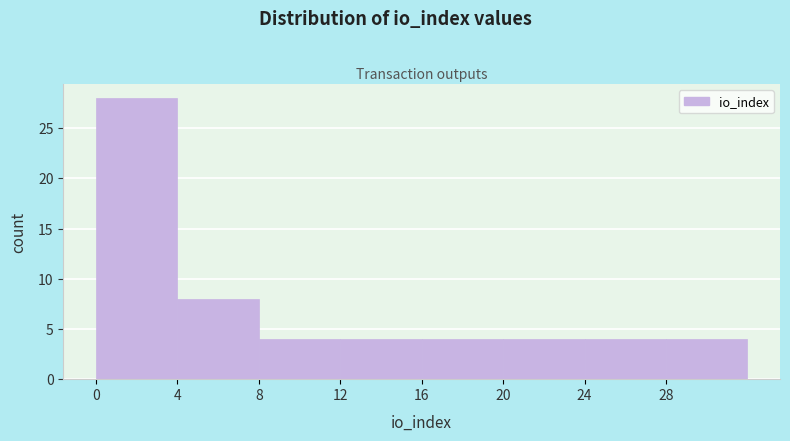

Reading left to right, transcribe this chart: for each bar, give the range it covers on the x-axis and its height. The values are not printed on the chart, so give them approximately, as read against the axis.

0 to 4: 28
4 to 8: 8
8 to 12: 4
12 to 16: 4
16 to 20: 4
20 to 24: 4
24 to 28: 4
28 to 32: 4